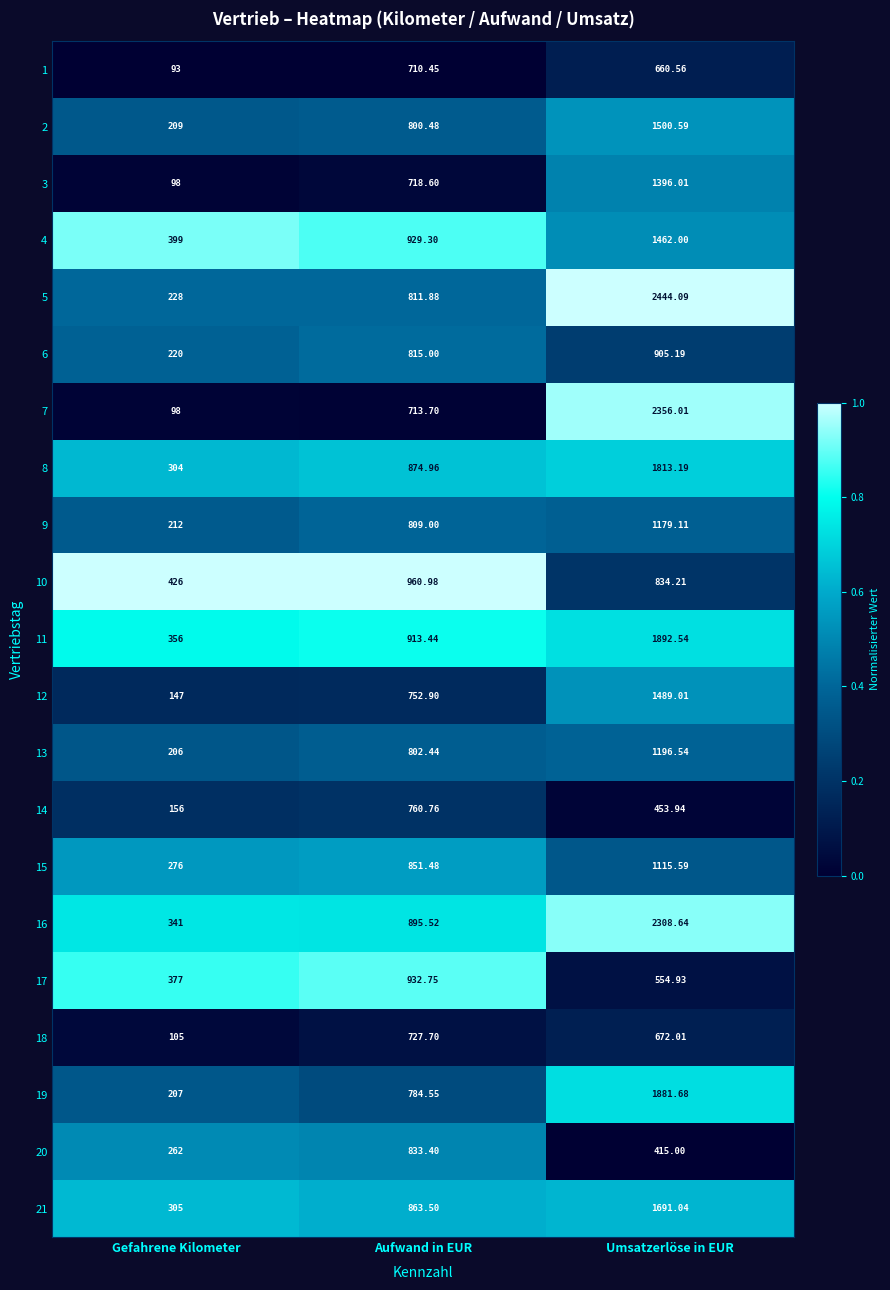

Which series has the largest total across all categories?

16